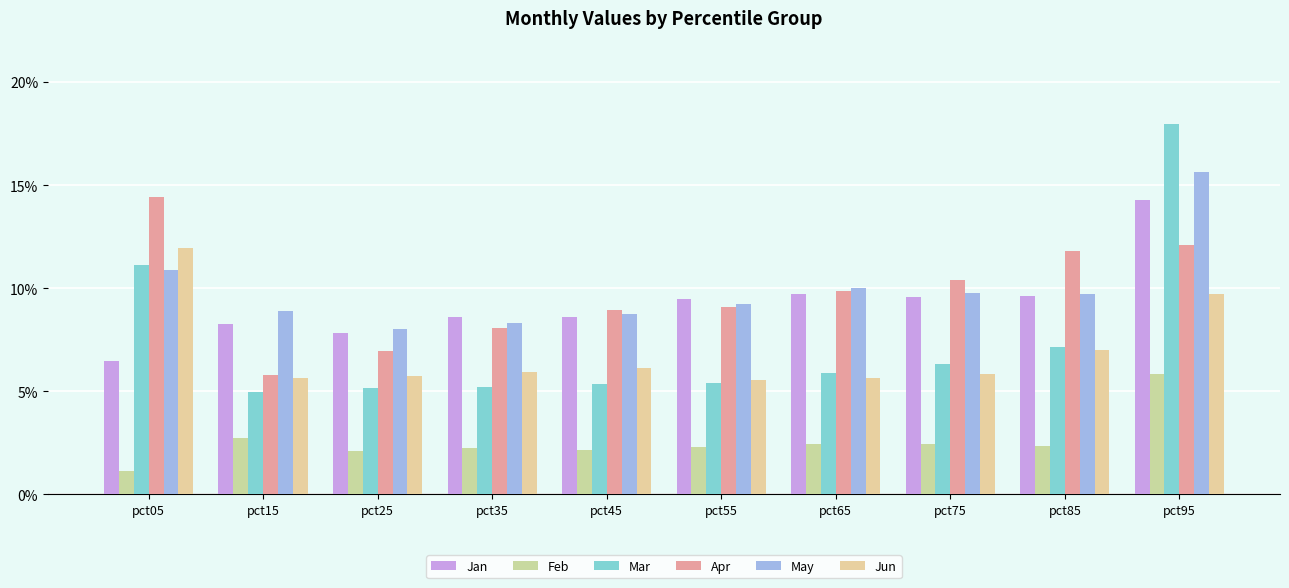

The Jun series shows 0.1 at pct35. True or false?

True